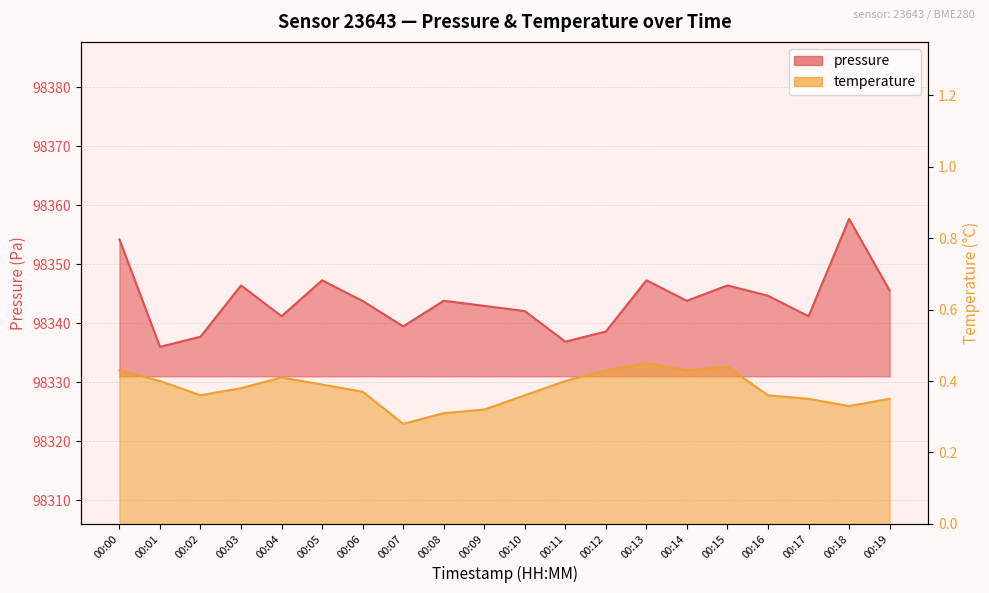

What are all the series names shown in the legend?

pressure, temperature